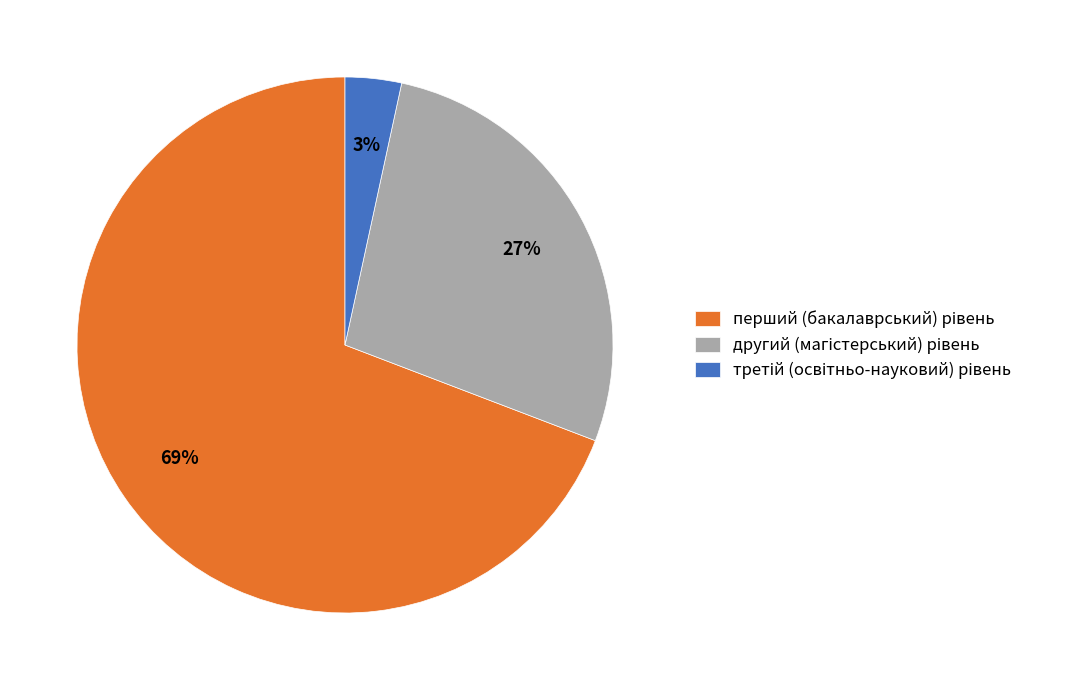

To the nearest percent, what is the average slice percentage?

33%